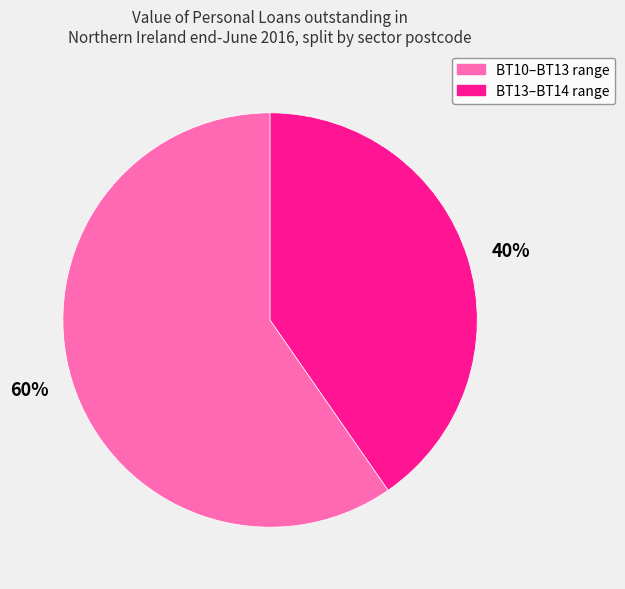

Which has a higher value, 60% or 40%?

60%